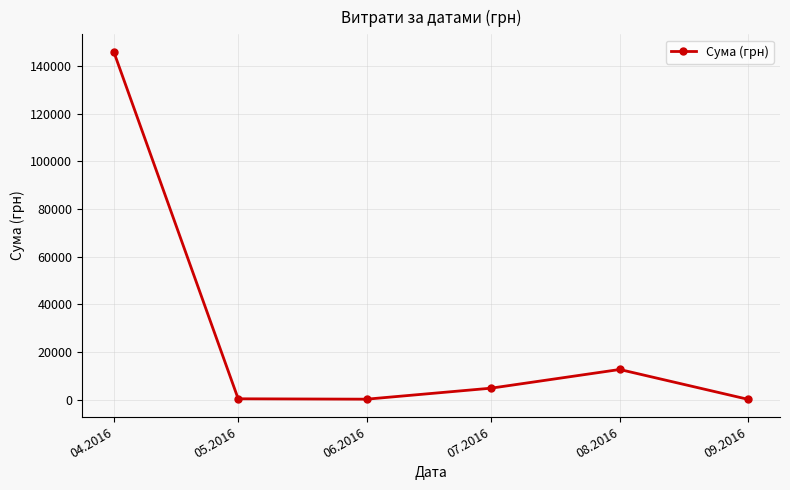

What is the value of the 4th point from the left?

4798.5